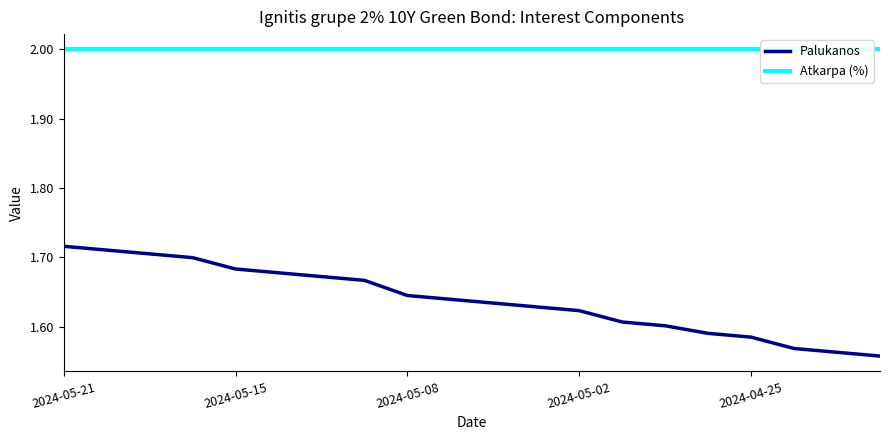

What is the value of the Palukanos point at the 15th from the left?

1.6